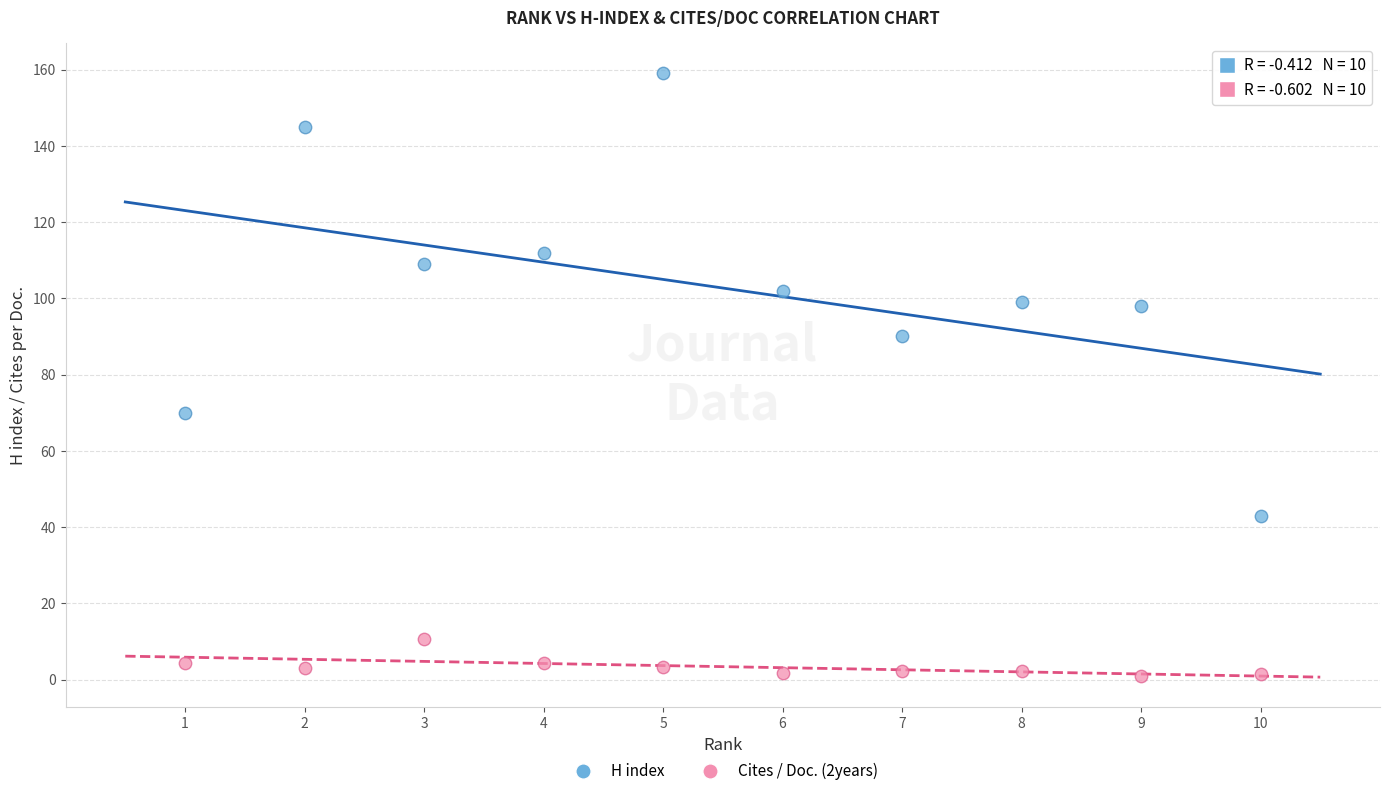

Which series contains the lowest Y value?

Cites / Doc. (2years)